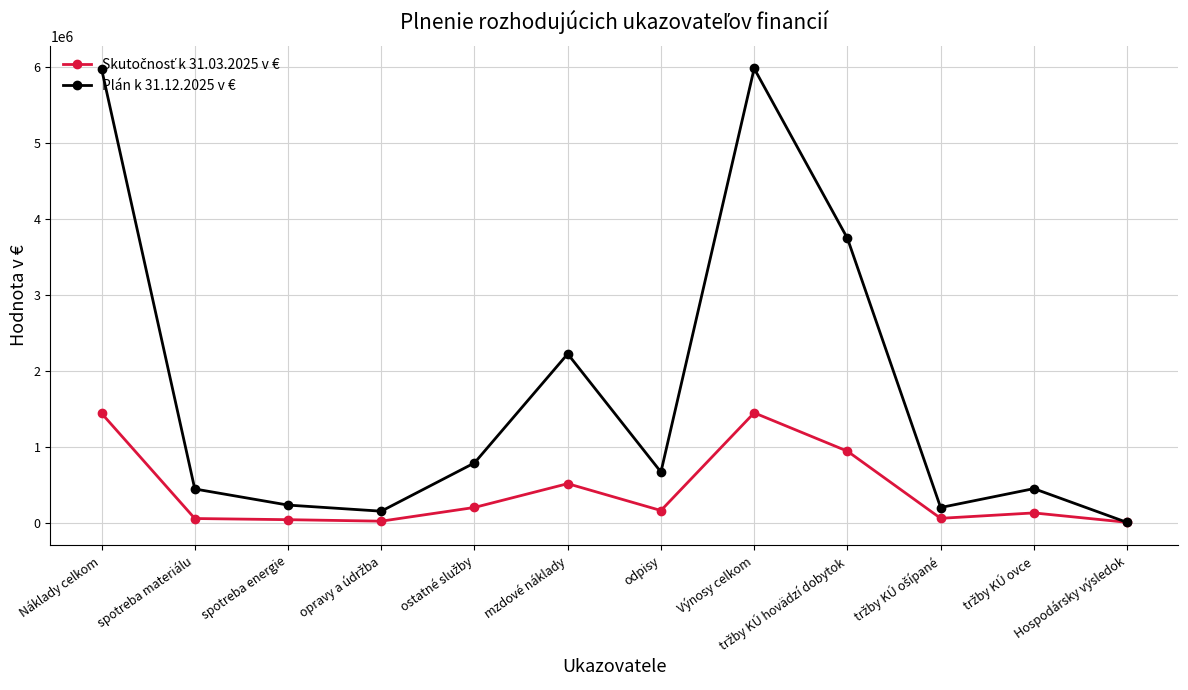

The Plán k 31.12.2025 v € series shows 233188 at spotreba energie. True or false?

True